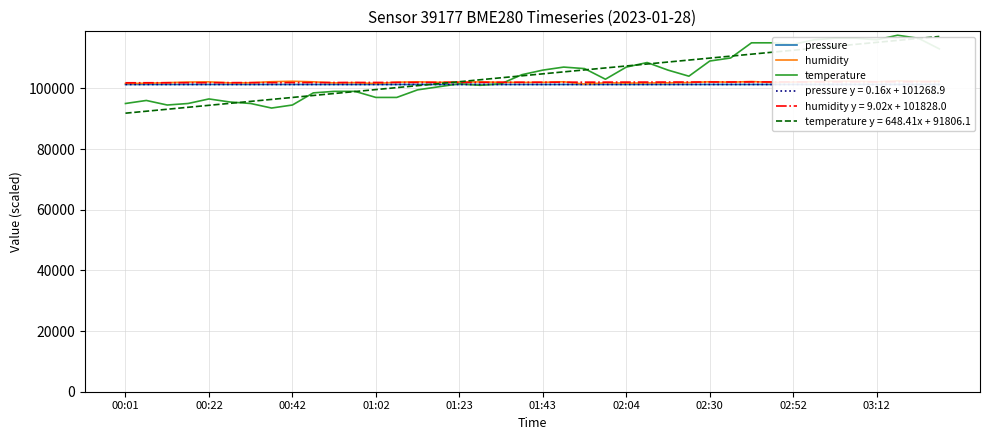

The value of temperature y = 648.41x + 91806.1 at 01:02 is 99587.0. True or false?

True